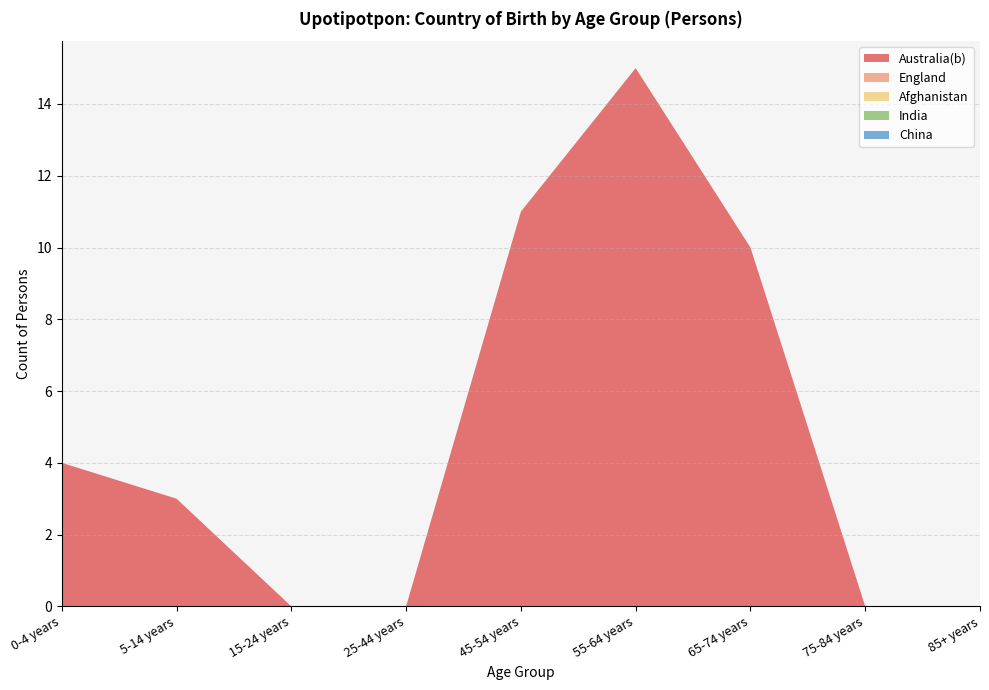

Reading left to right, list all the values displayed in this chart.

Australia(b): 0-4 years=4	5-14 years=3	15-24 years=0	25-44 years=0	45-54 years=11	55-64 years=15	65-74 years=10	75-84 years=0	85+ years=0
England: 0-4 years=0	5-14 years=0	15-24 years=0	25-44 years=0	45-54 years=0	55-64 years=0	65-74 years=0	75-84 years=0	85+ years=0
Afghanistan: 0-4 years=0	5-14 years=0	15-24 years=0	25-44 years=0	45-54 years=0	55-64 years=0	65-74 years=0	75-84 years=0	85+ years=0
India: 0-4 years=0	5-14 years=0	15-24 years=0	25-44 years=0	45-54 years=0	55-64 years=0	65-74 years=0	75-84 years=0	85+ years=0
China: 0-4 years=0	5-14 years=0	15-24 years=0	25-44 years=0	45-54 years=0	55-64 years=0	65-74 years=0	75-84 years=0	85+ years=0